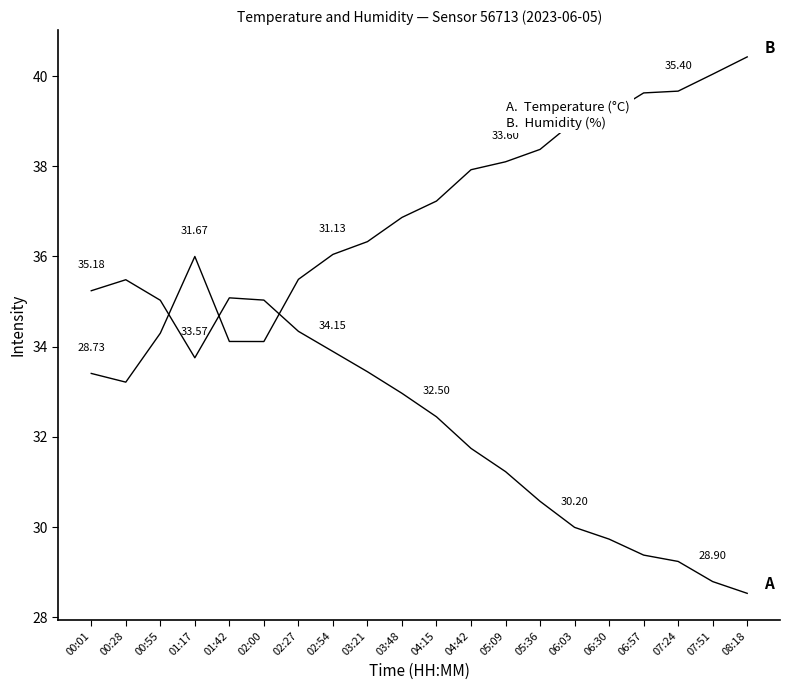

Does the chart have visible grid lines?

No